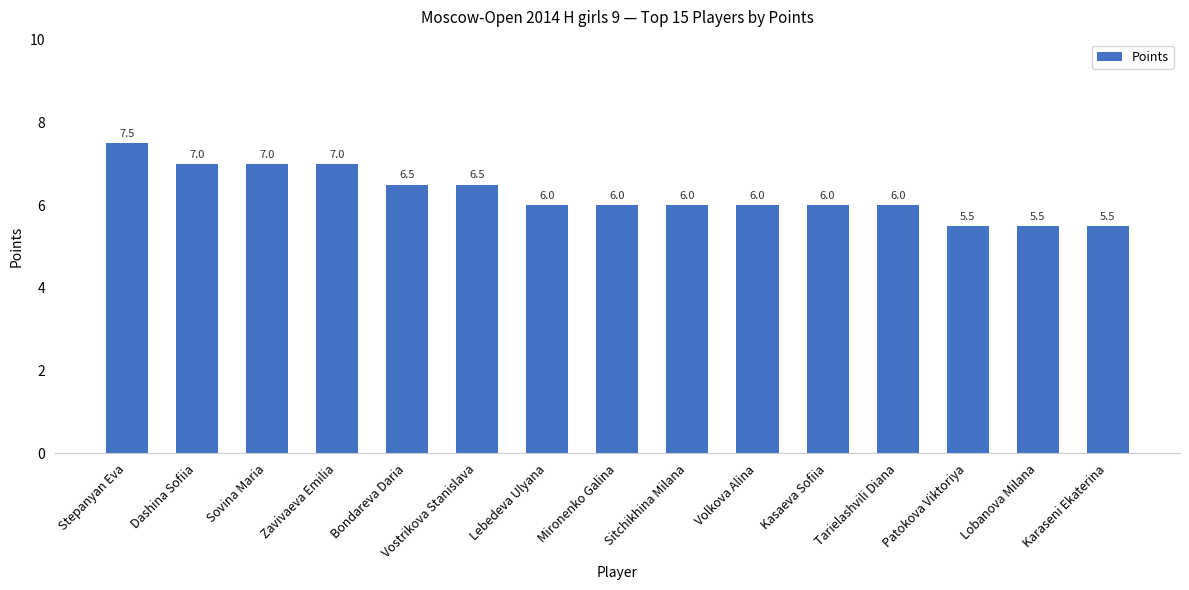

How many categories are shown in the chart?

15